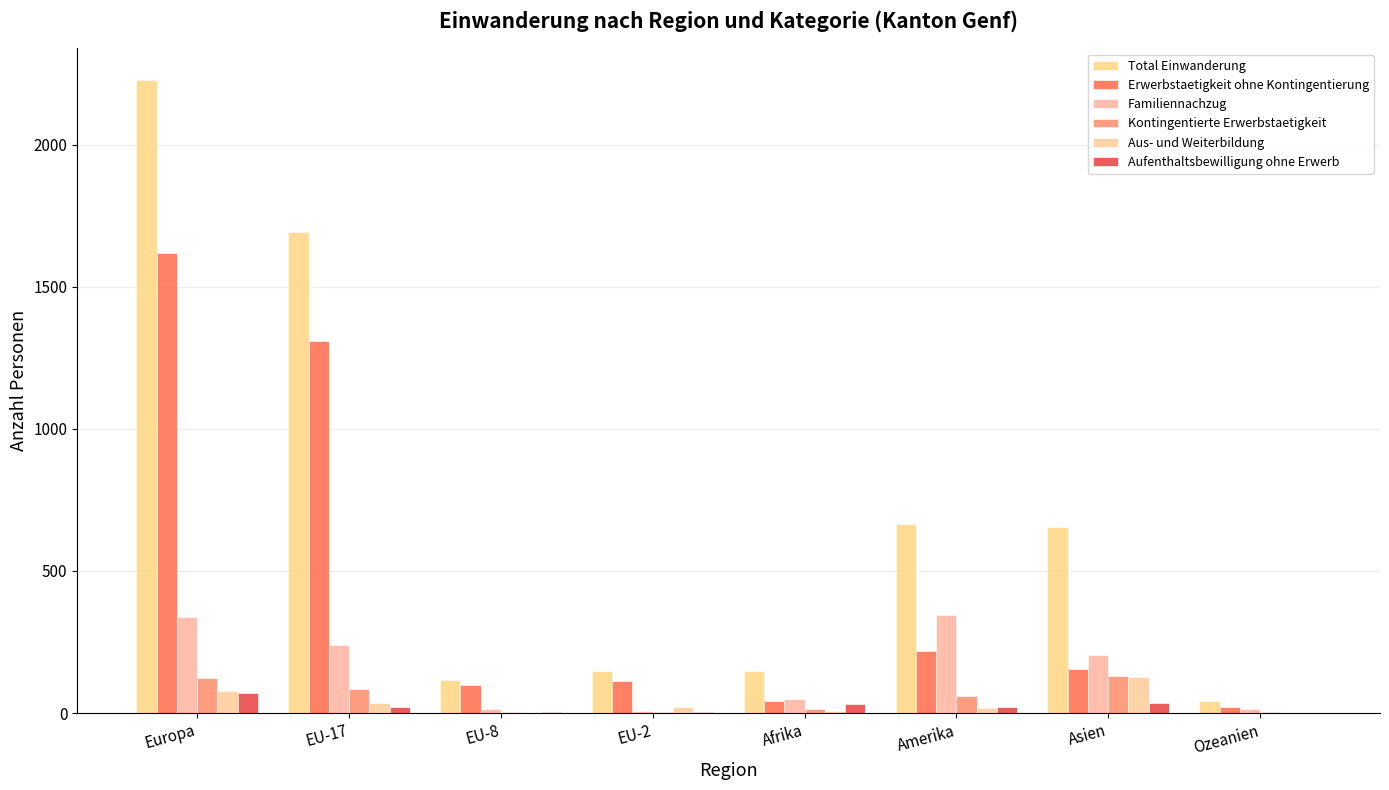

How many groups of bars are there?

8